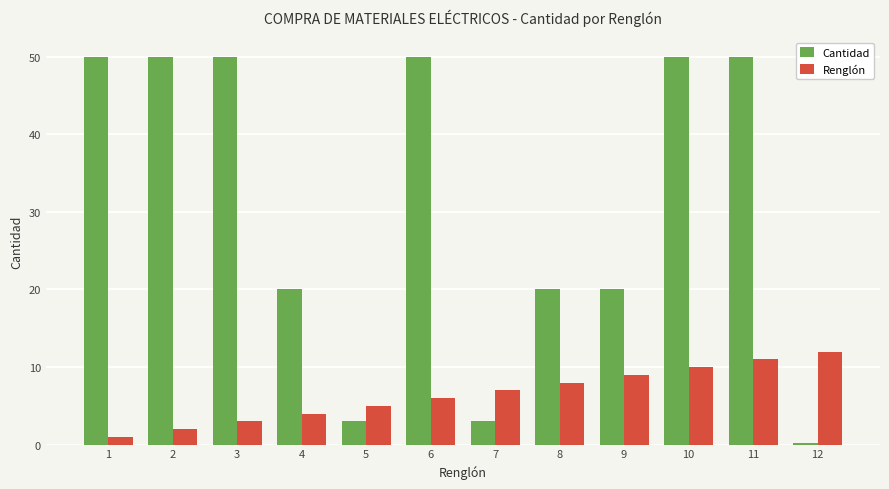

What is the average value of the Renglón series?

6.5